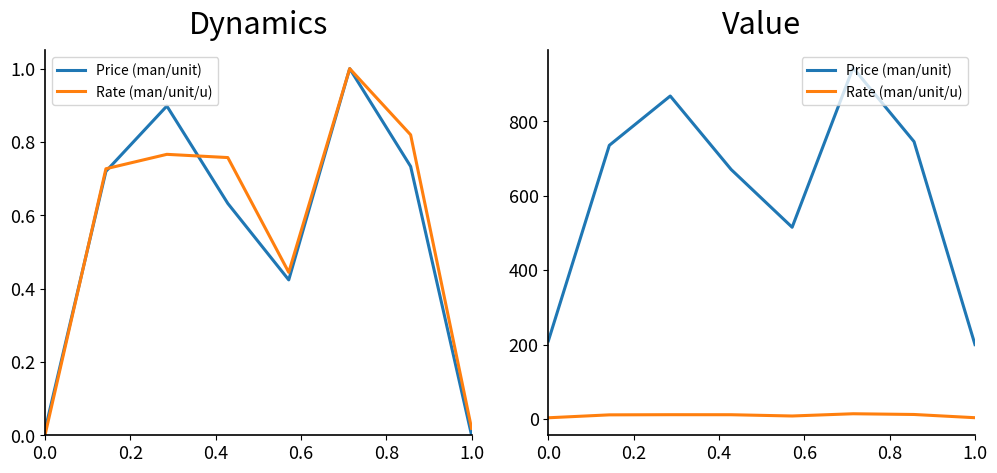

At 0.4, list the series in order from largest to smallest.

Price (man/unit), Rate (man/unit/u)